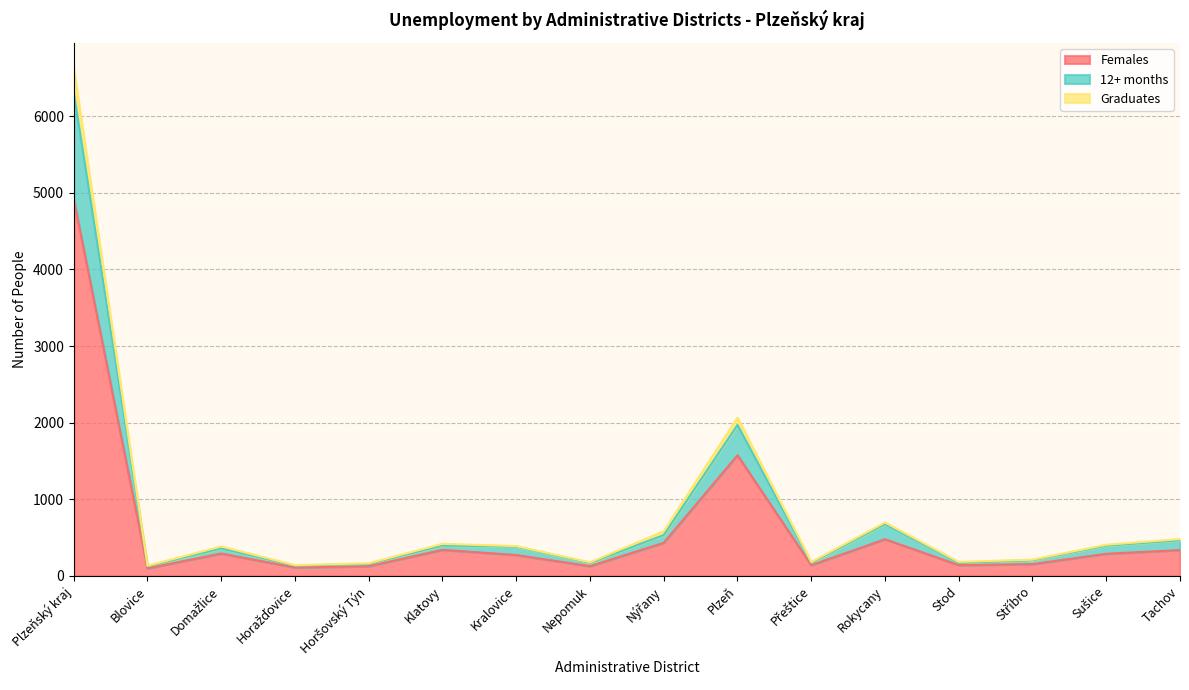

The Females series shows 1575 at Plzeň. True or false?

True